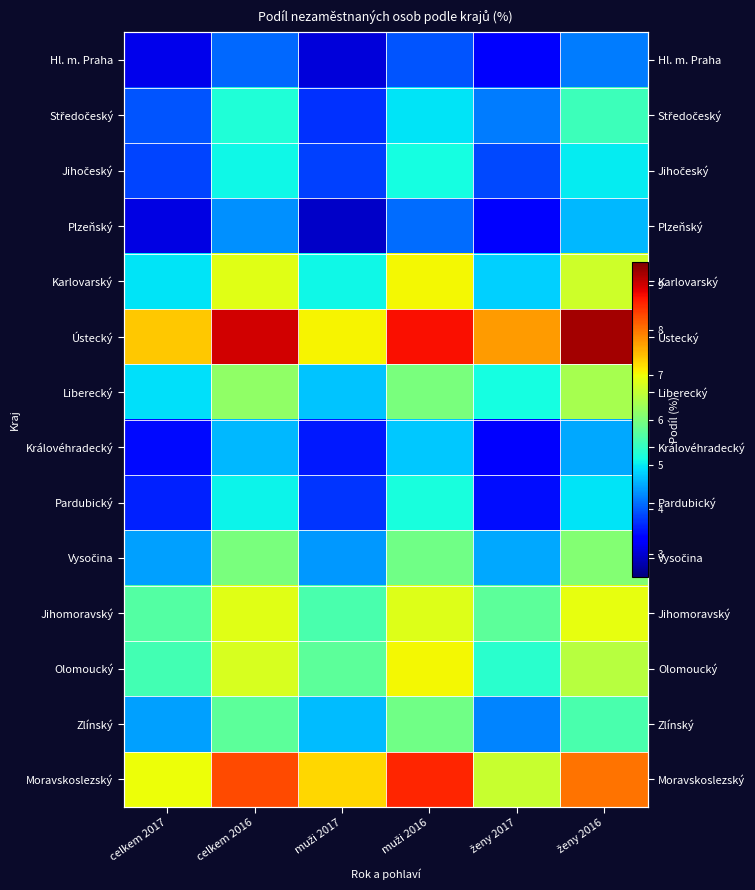

How many values in the Středočeský series are below 4?

2